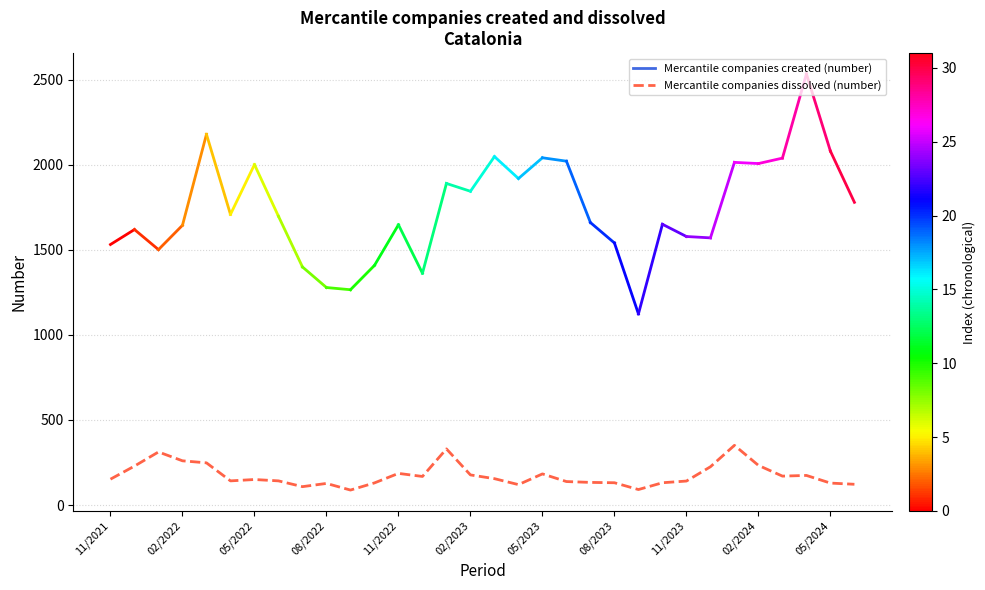

What is the smallest value displayed?

88